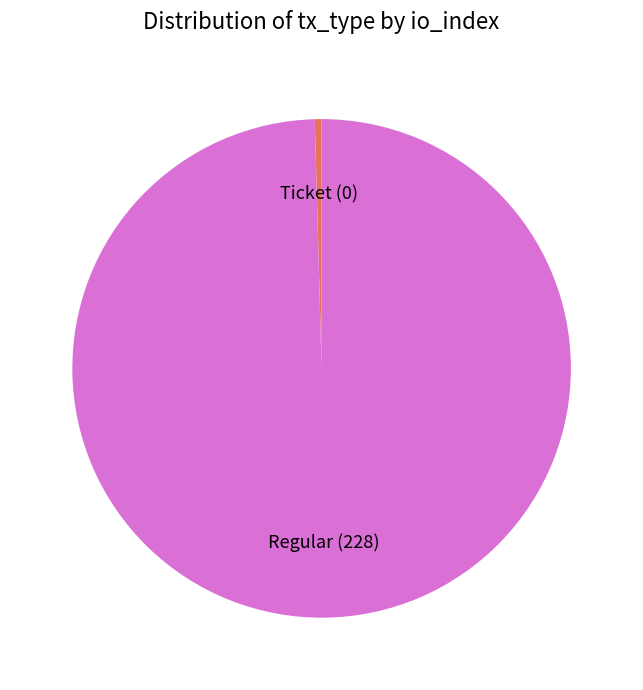

Is there any slice that represents more than half of the pie?

Yes